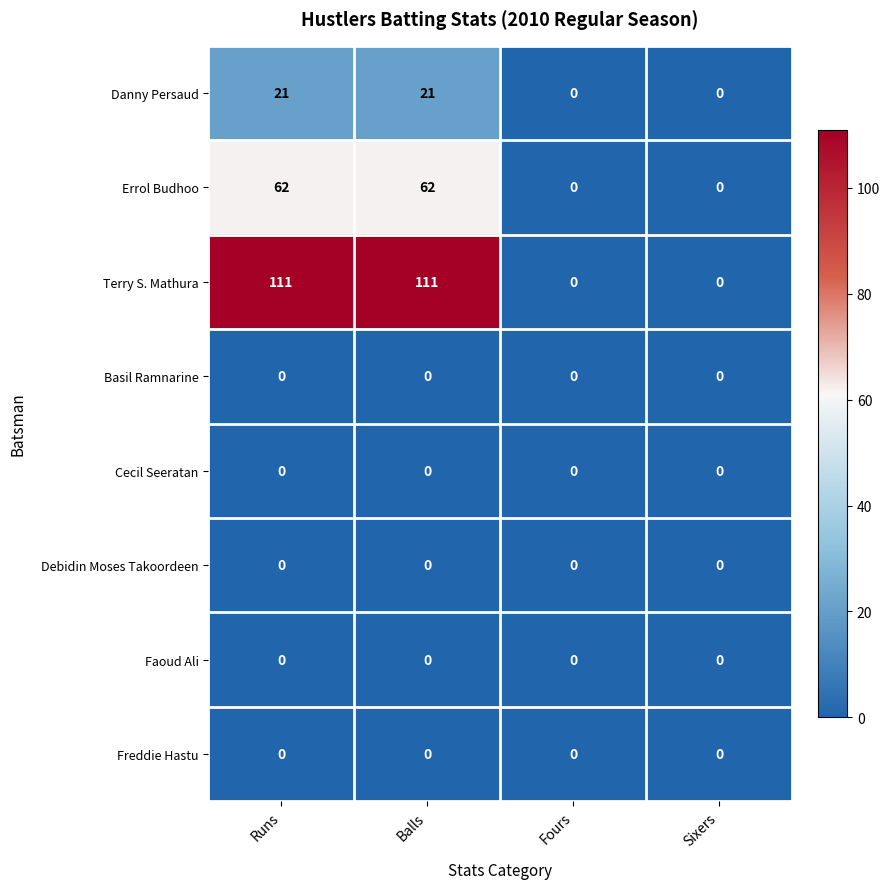

What is the total value across all series at Runs?

194